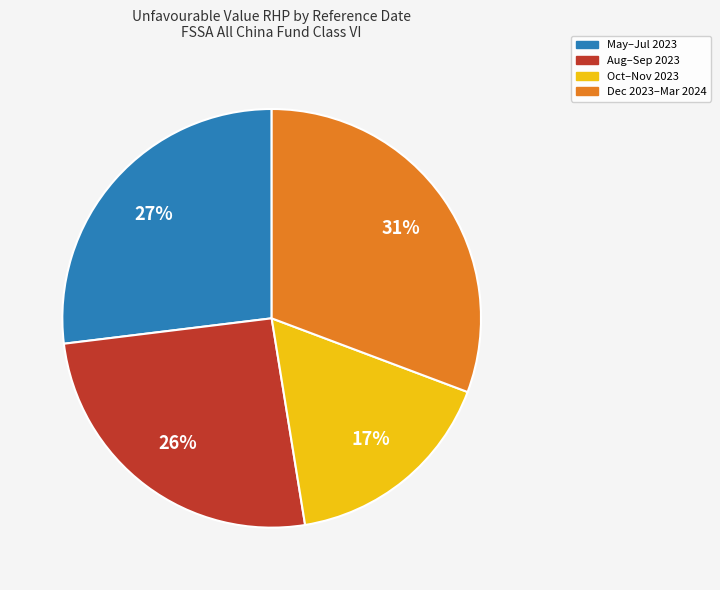

Is there a majority slice in this chart?

No